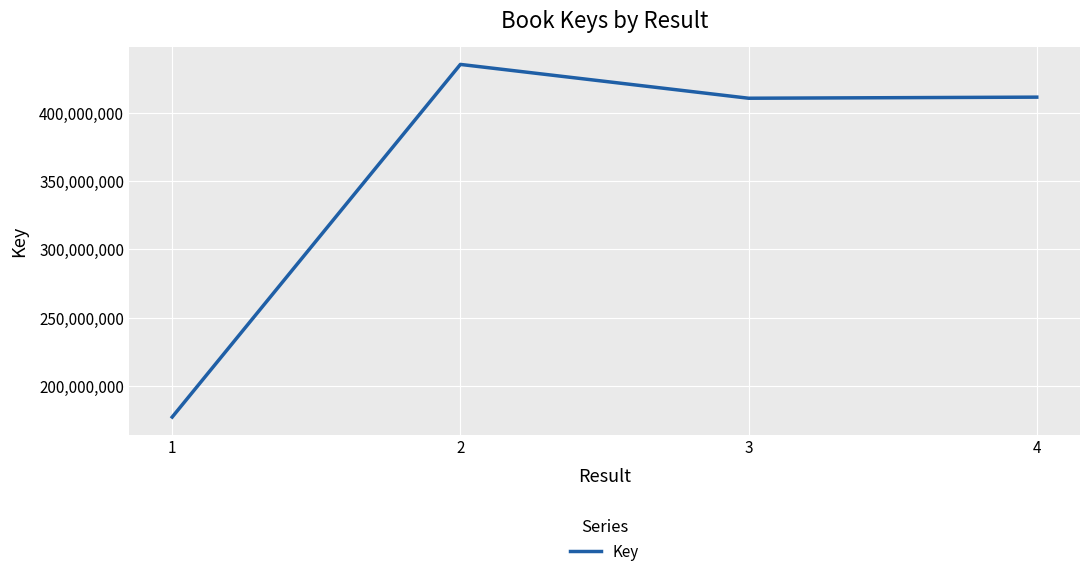

What value does the data have at 1, to the nearest 50?

177157450